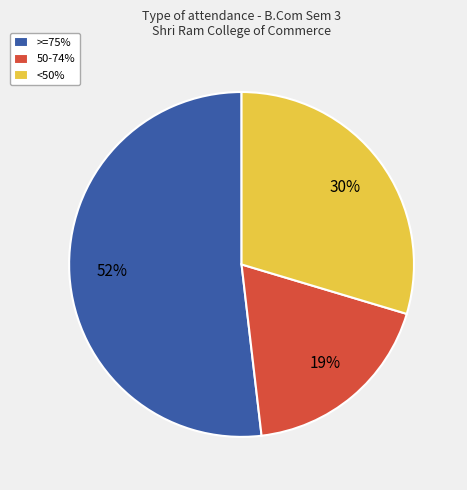

Is 50-74% the majority of the pie?

No